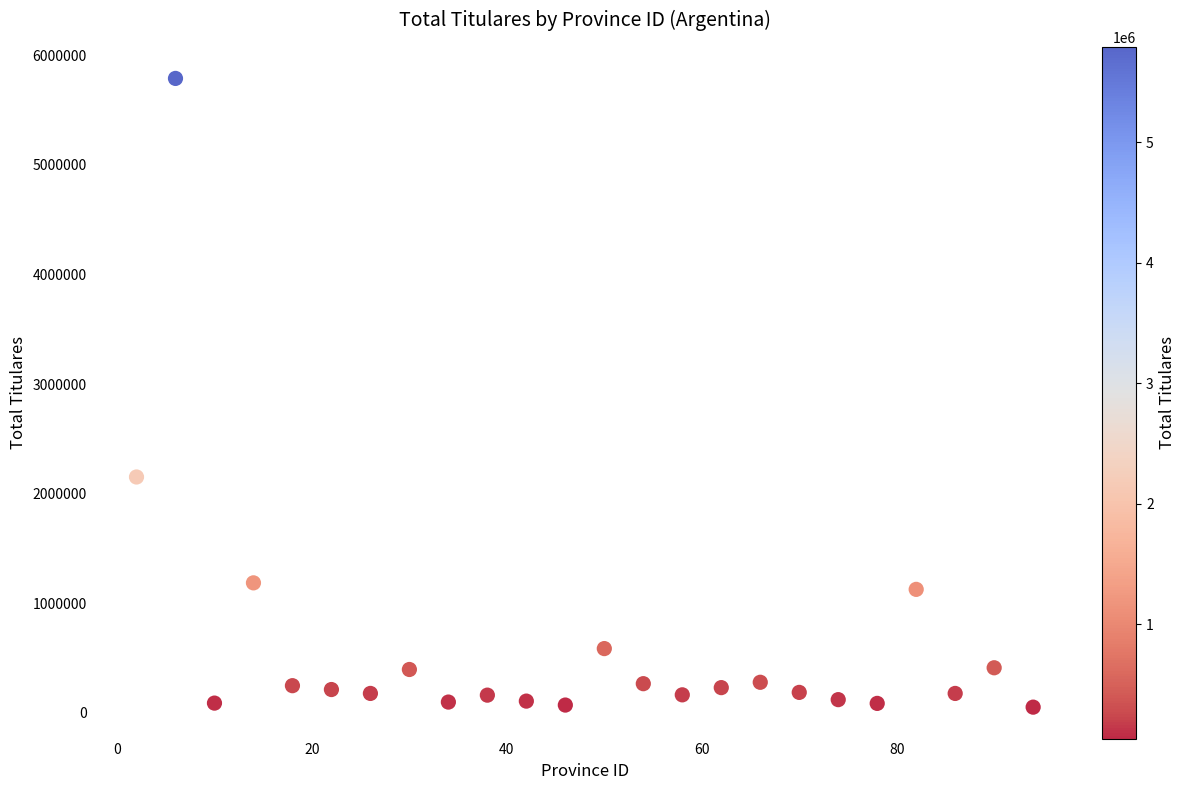

What Y value in the scatter plot is closest to 2920194?

2151951